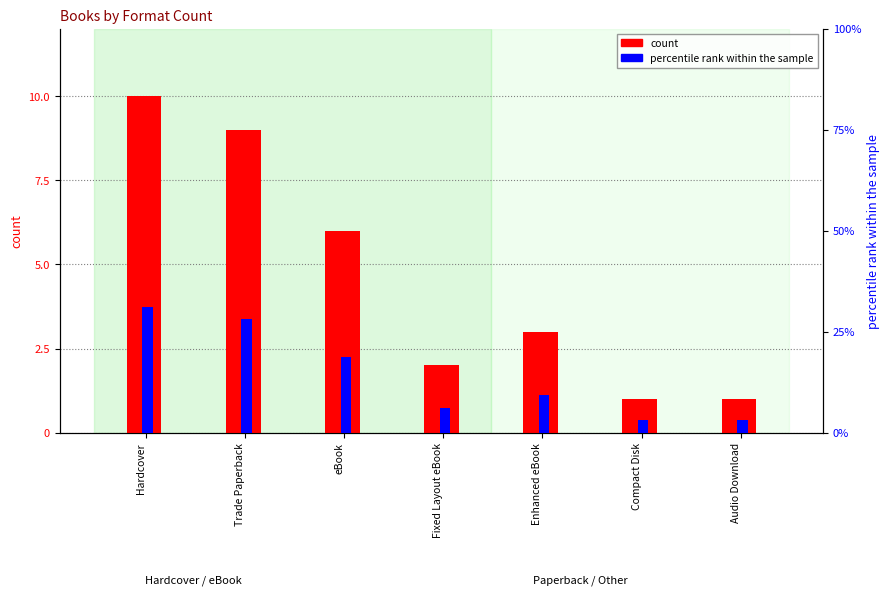

How many values in the count series are below 3?

3